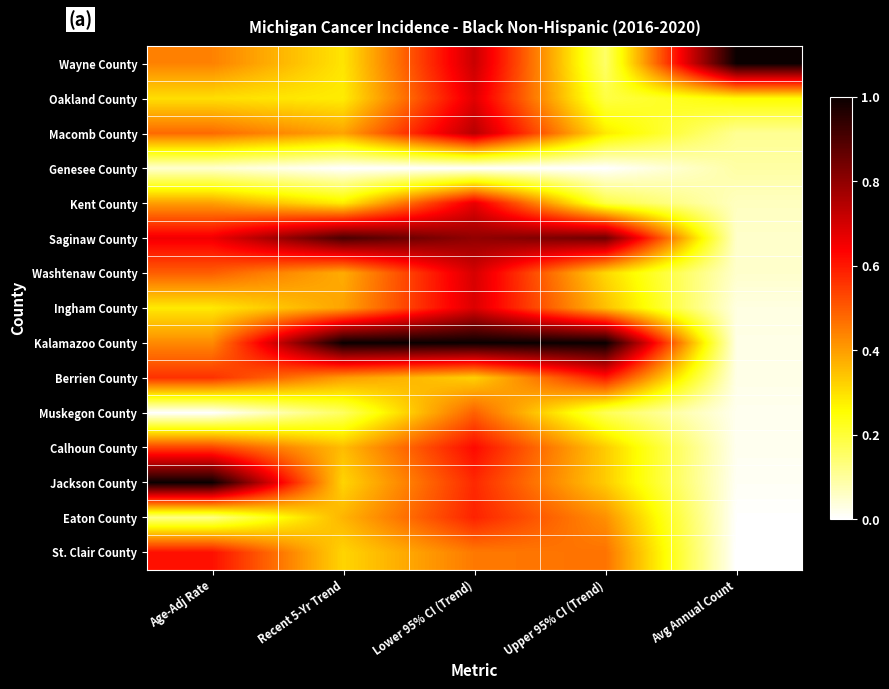

How many series are shown in this chart?

15